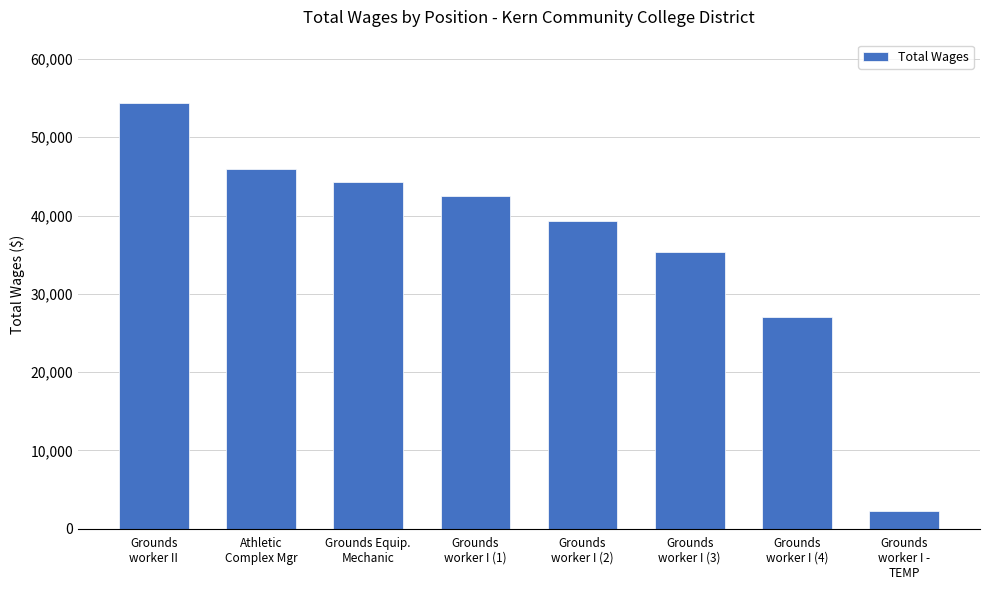

Reading left to right, list all the values displayed in this chart.

54314	45957	44292	42529	39338	35276	27023	2193